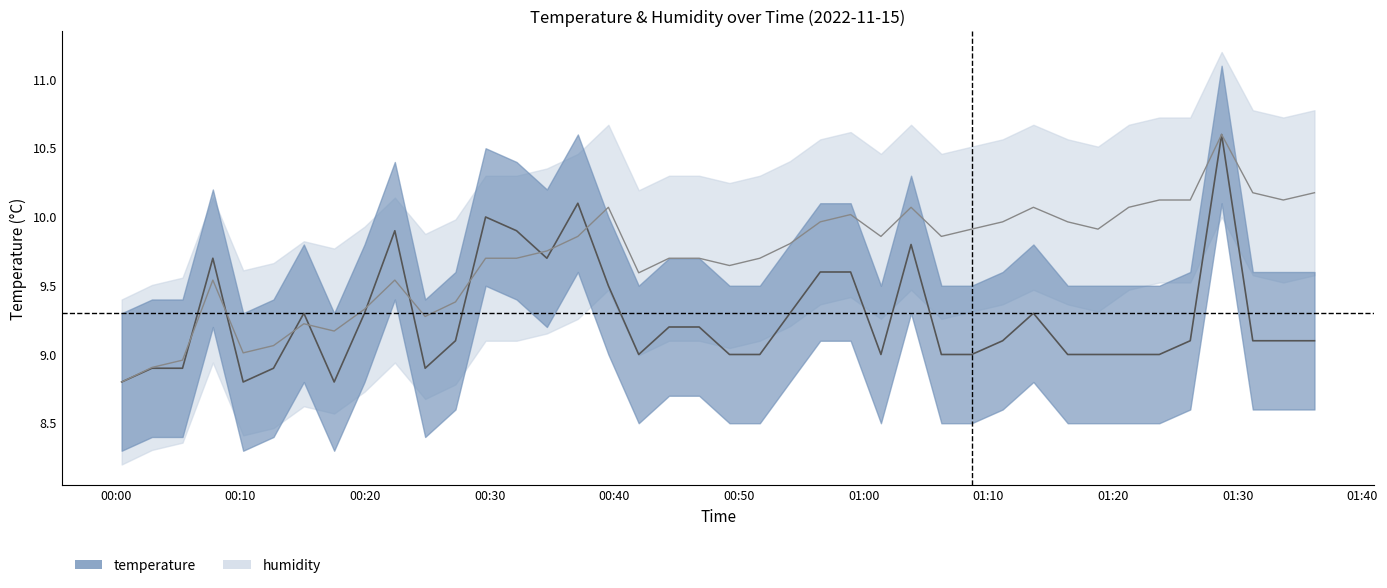

Does the chart have visible grid lines?

No